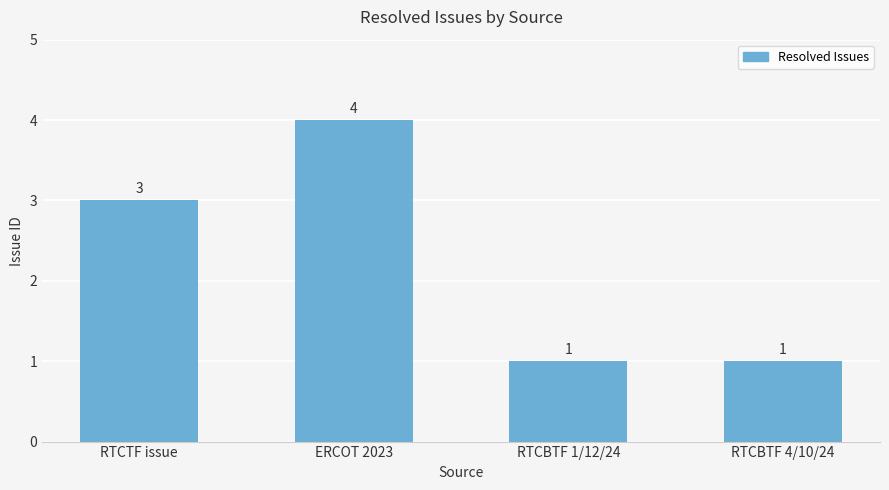

What is the sum of all values?

9